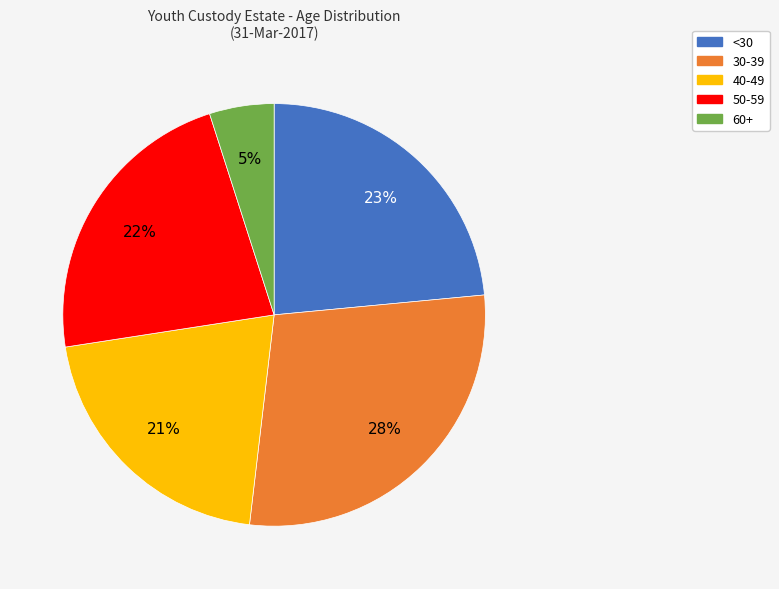

Is it true that <30 is 33% of the pie?

False